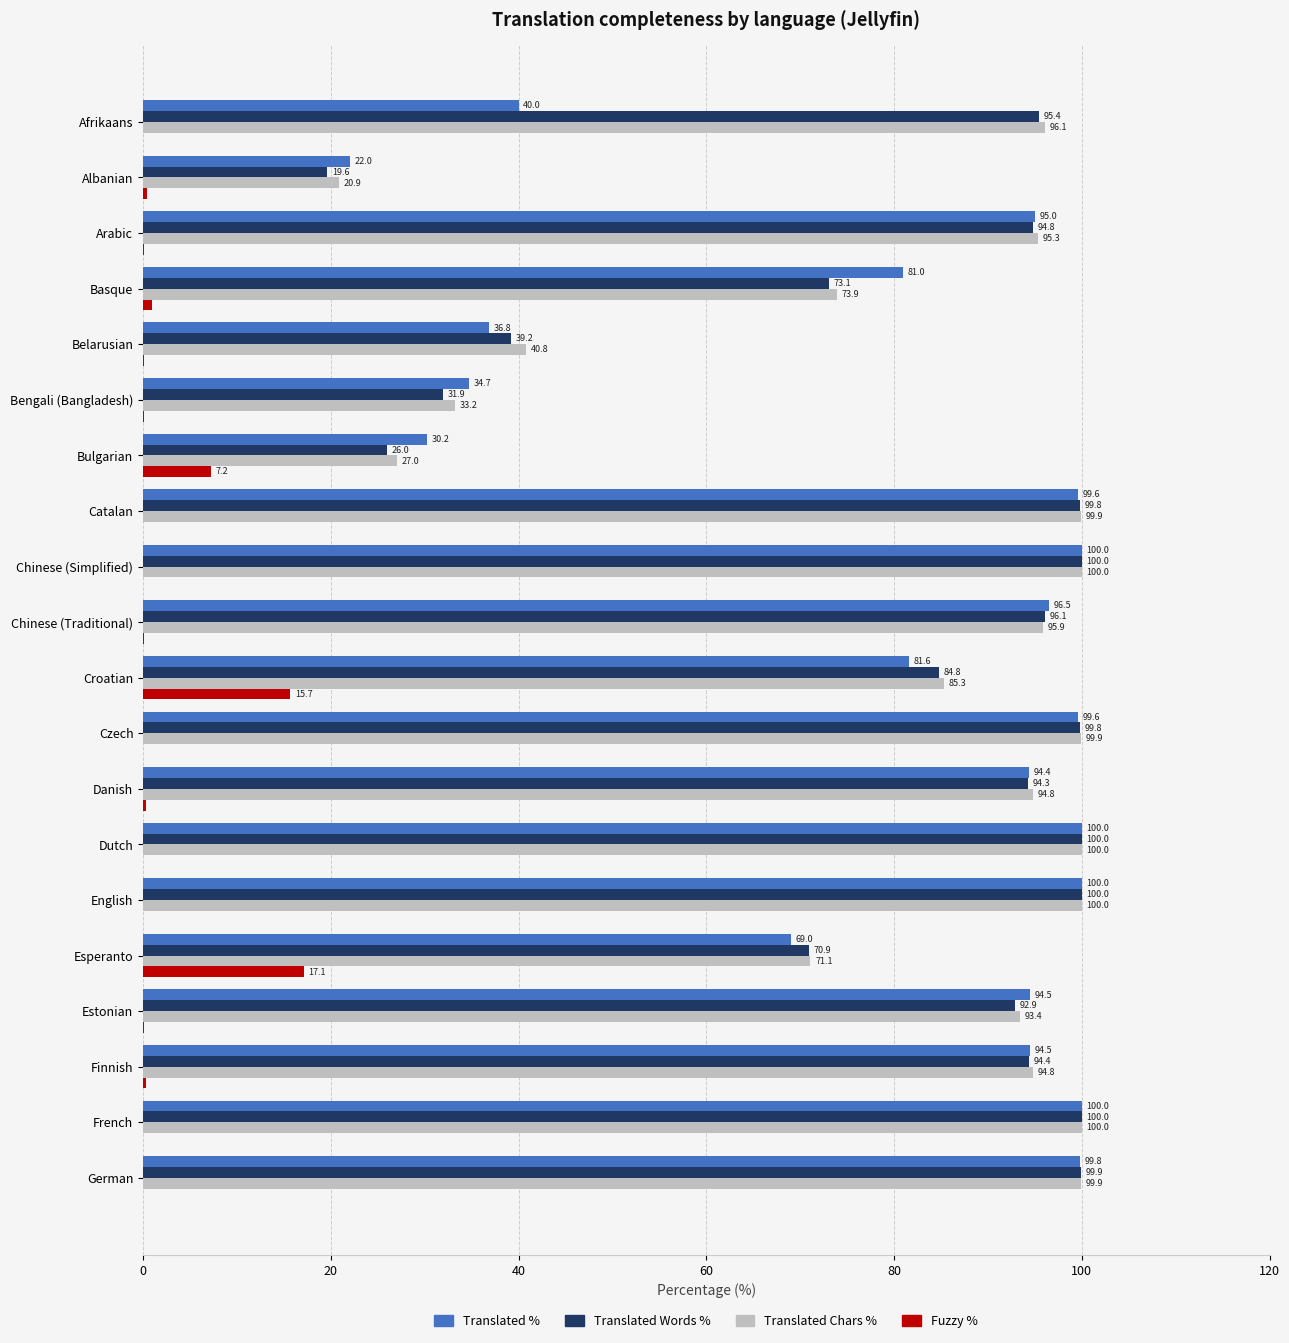

What is the maximum value for Translated Words %?

100.0